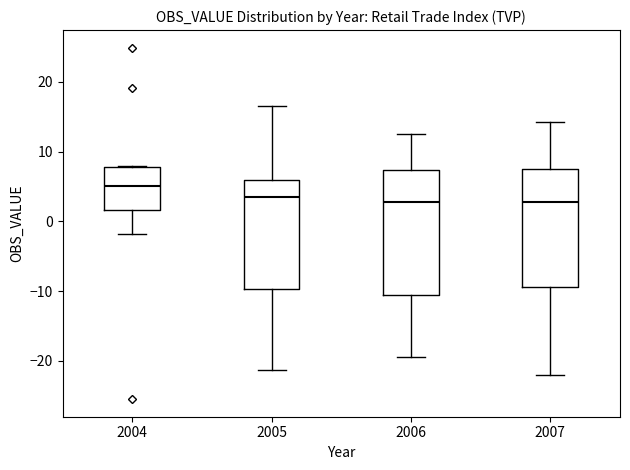

Where does the median line of the box at x = 2004 sit on the y-axis? The values are not printed on the chart, so give them approximately, as read against the axis.

5